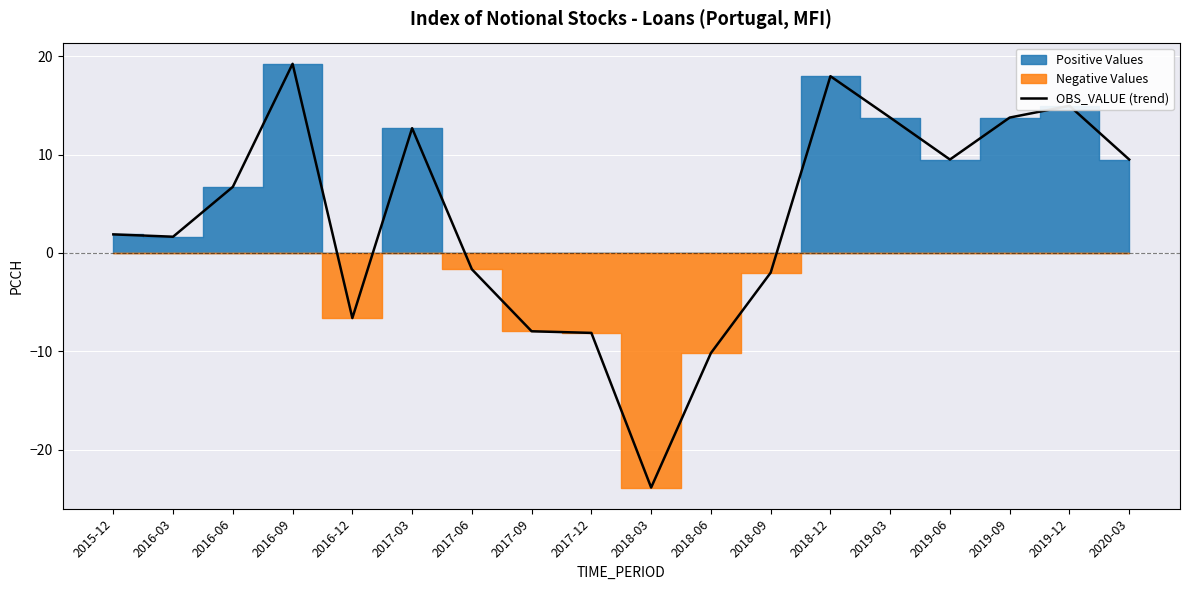

At which category does the chart reach its peak across all series?

2016-09